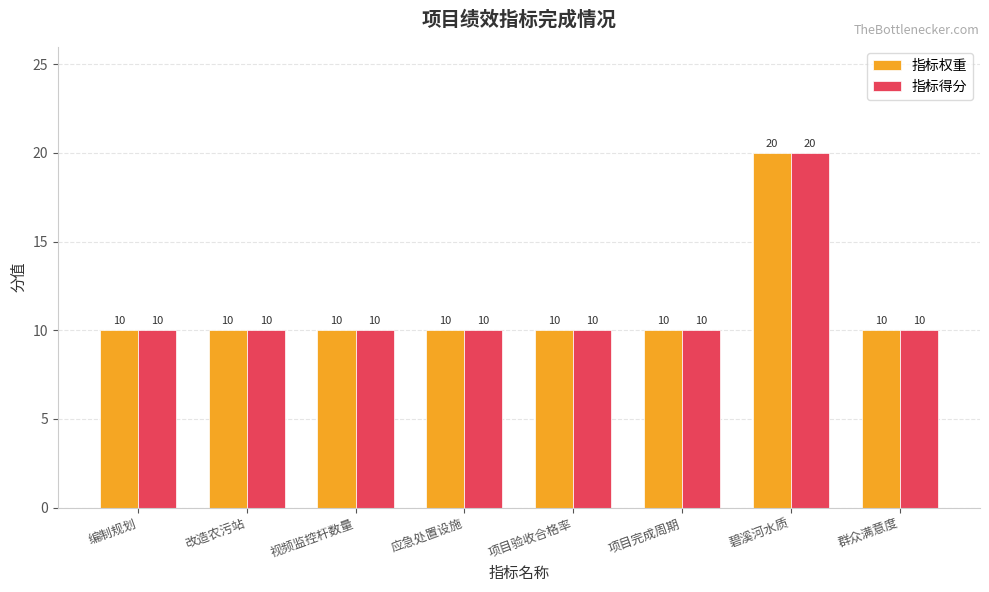

What is the value of the 指标得分 bar at the 8th from the left?

10